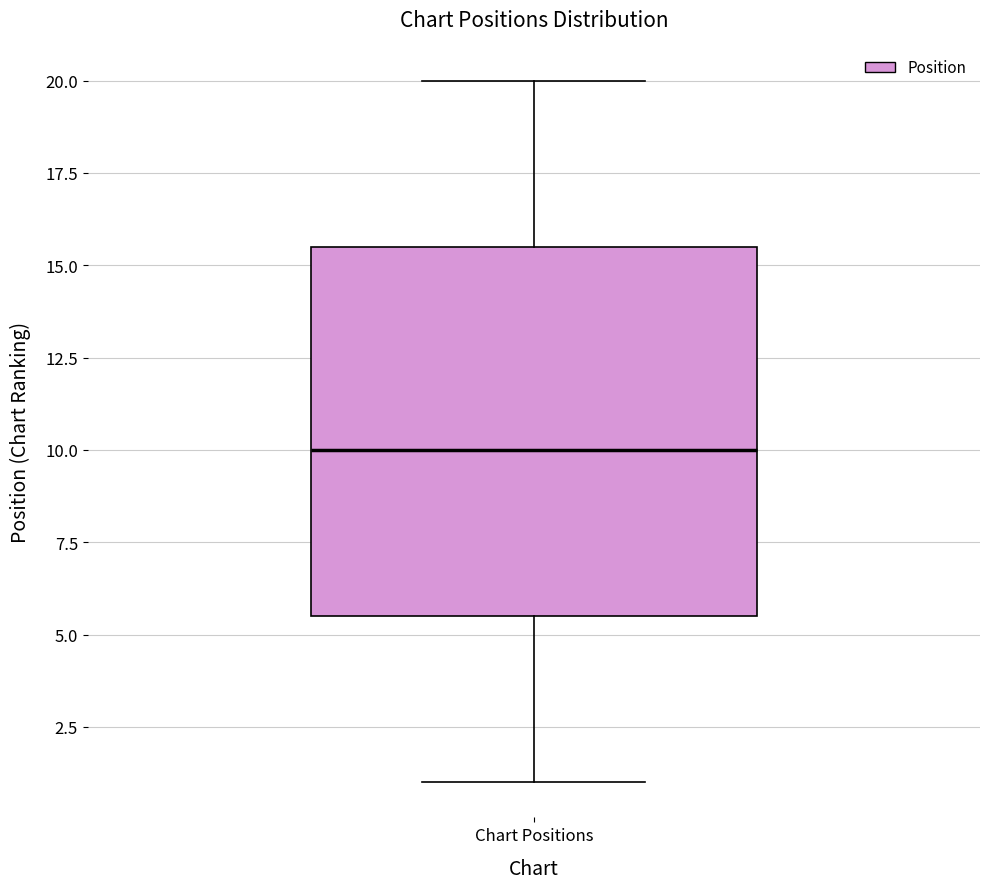

Where is the upper edge of the box for Chart Positions on the y-axis? The values are not printed on the chart, so give them approximately, as read against the axis.

15.5